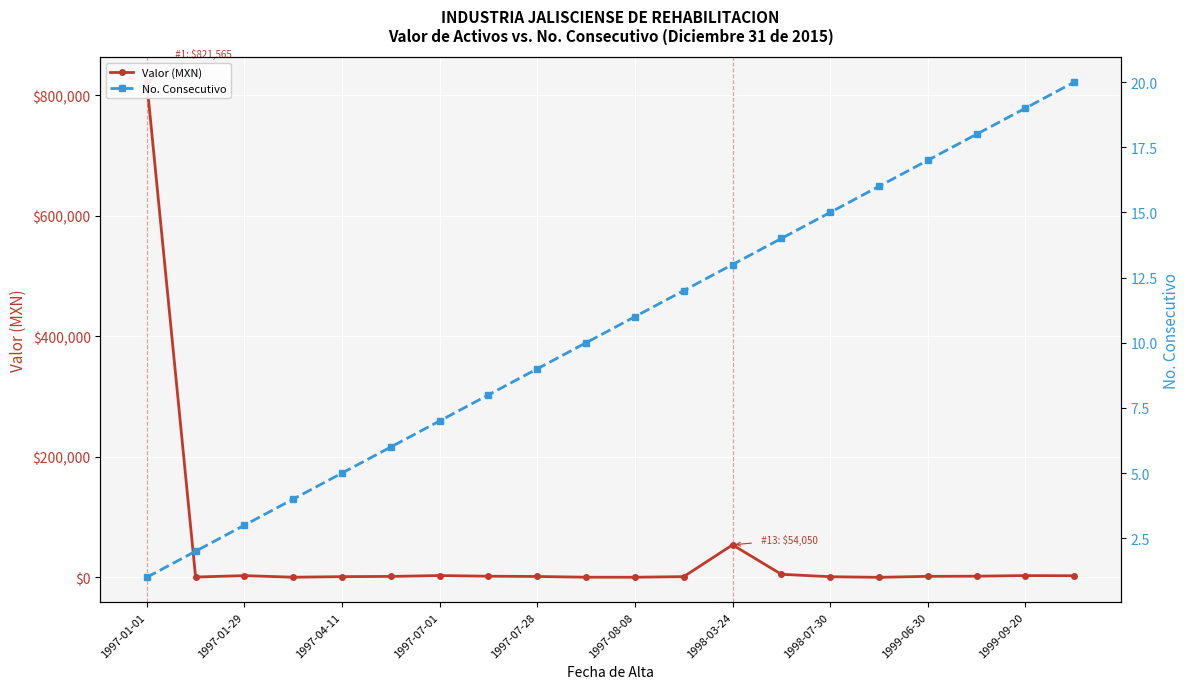

What is the maximum value shown in the chart?

821564.9